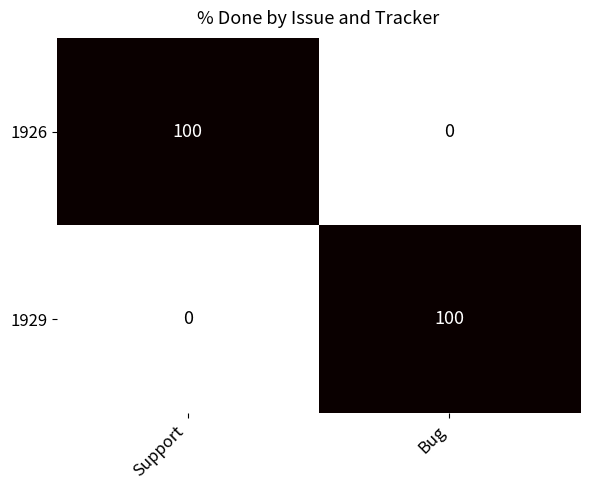

What is the sum of all 1926 values?

100